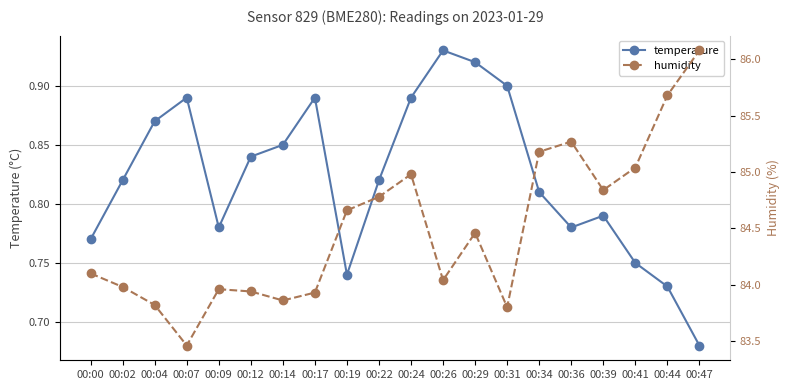

True or false: humidity and temperature intersect in this chart.

False